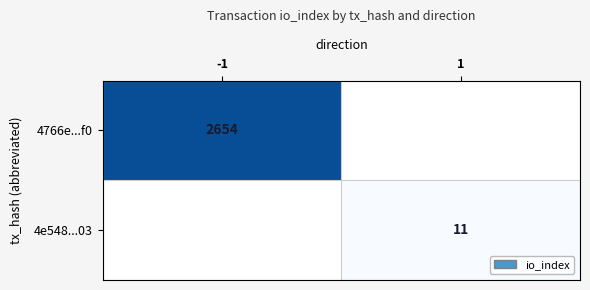

The 4e548...03 series shows 11 at 1. True or false?

True